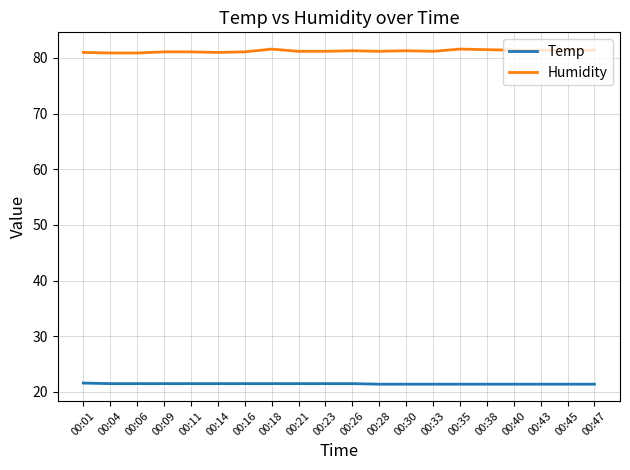

What is the total value across all series at 00:43?

102.8